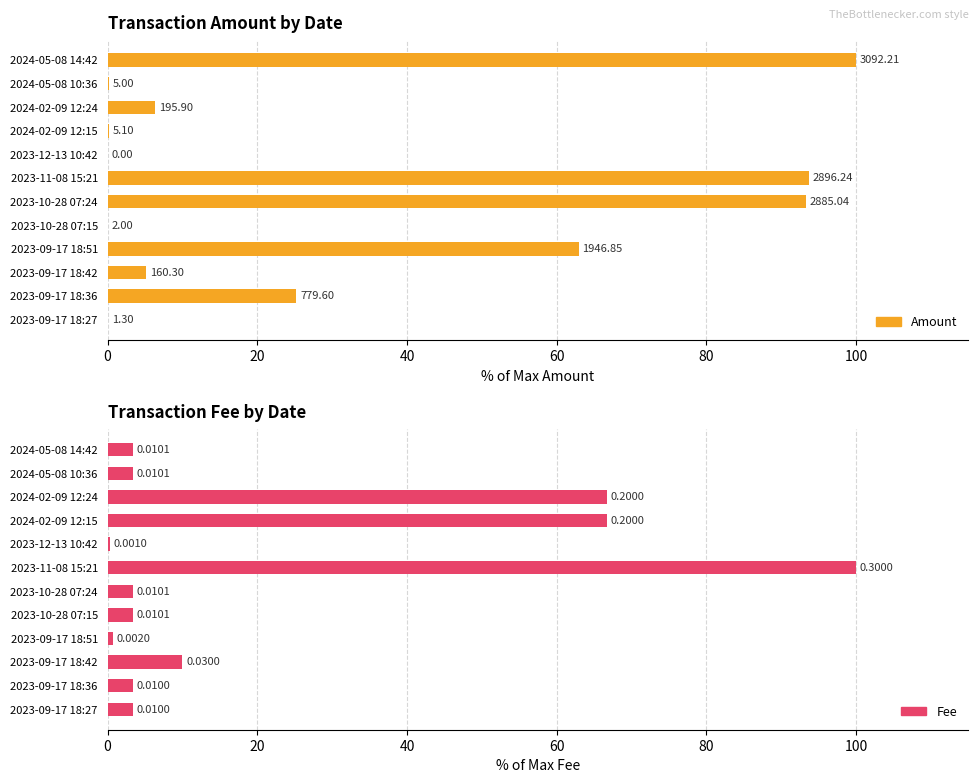

Read the Amount value at 2023-09-17 18:36.

25.2